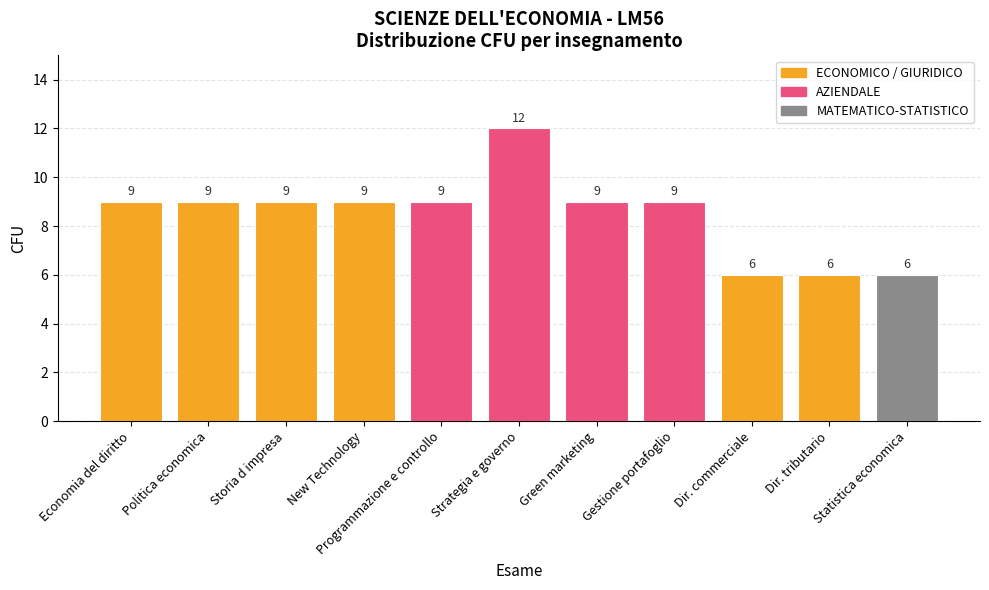

What is the change in value from New Technology to Strategia e governo?

+3